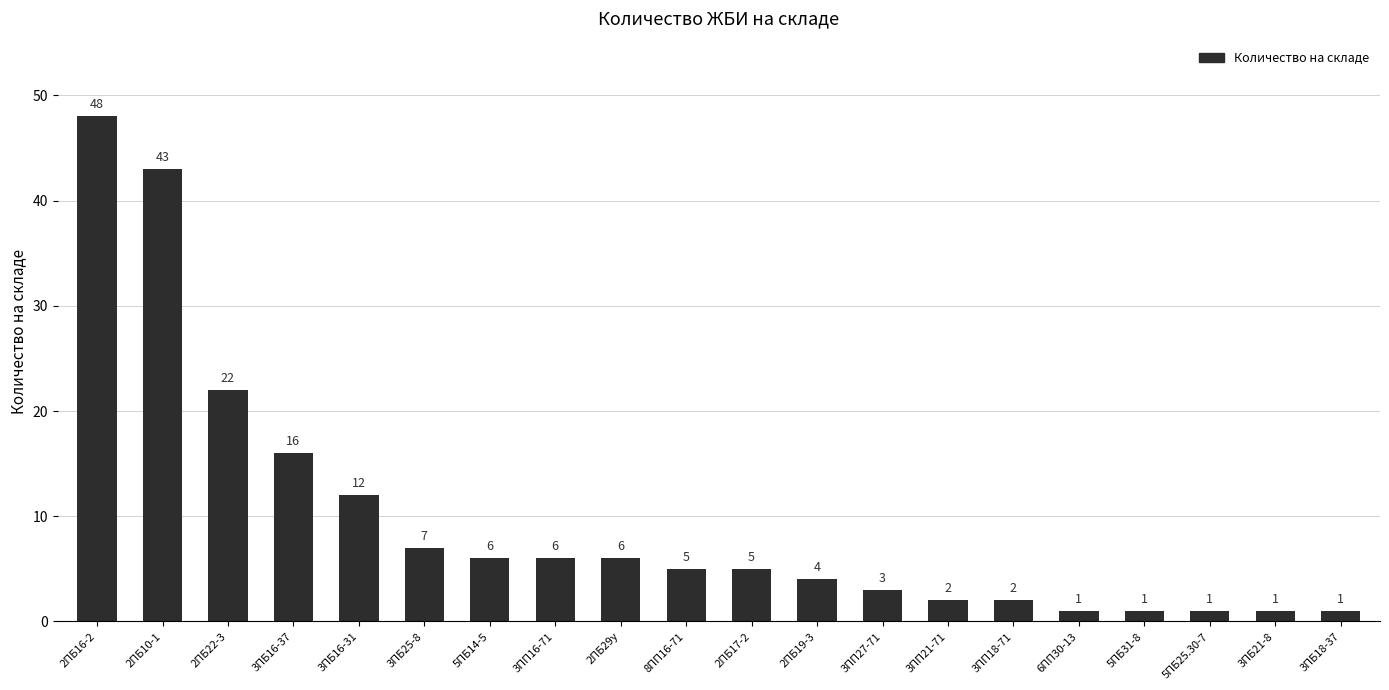

Reading left to right, what are all the values shown in this chart?

48	43	22	16	12	7	6	6	6	5	5	4	3	2	2	1	1	1	1	1